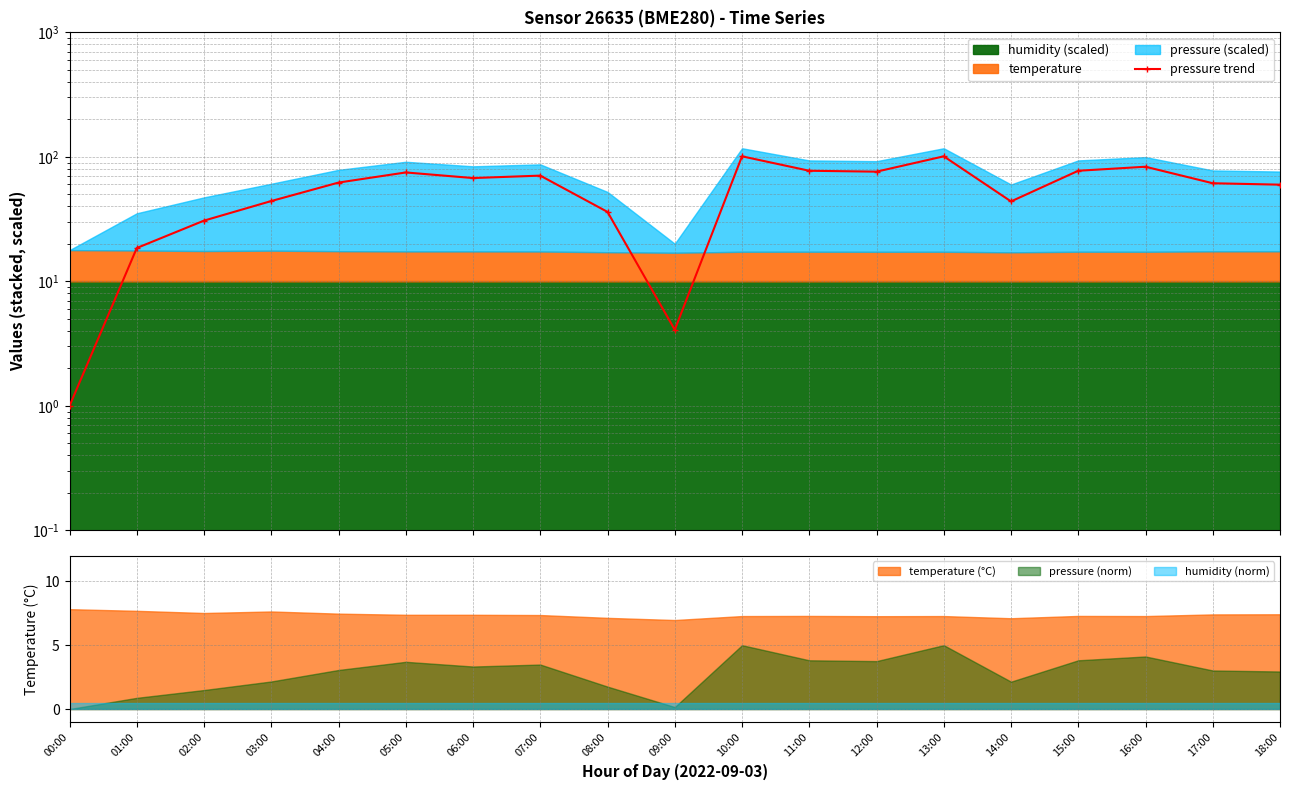

What is the difference between the values at 06:00 and 00:00?

66.6